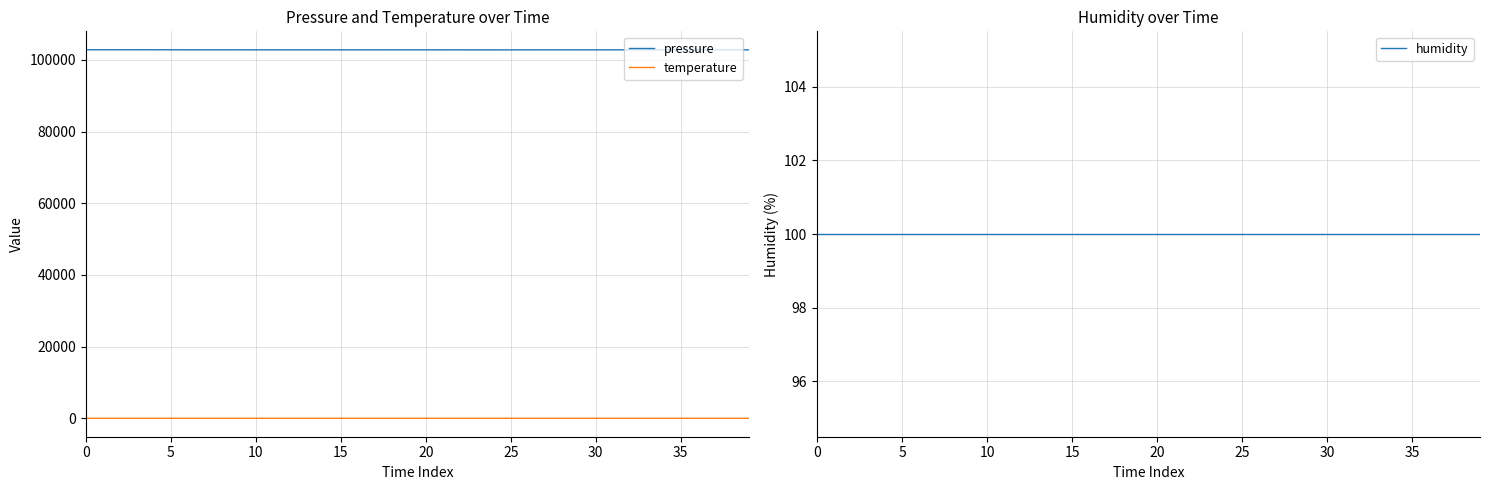

How many values in the temperature series are below 9?

10